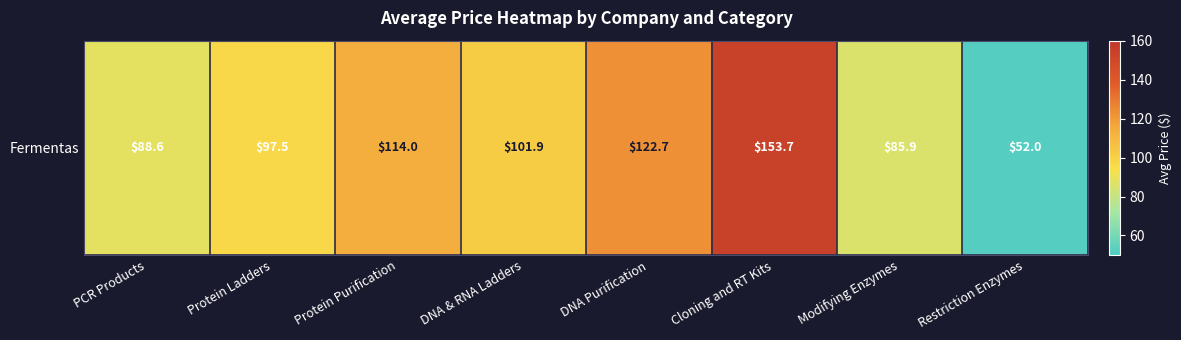

What is the difference between the maximum and minimum values?

101.7